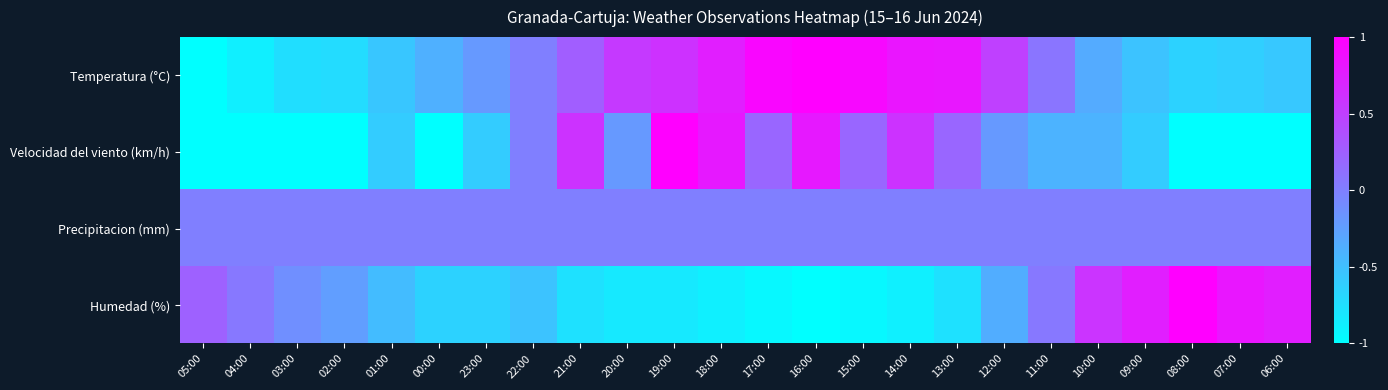

What is the total value across all series at 10:00?

-0.2